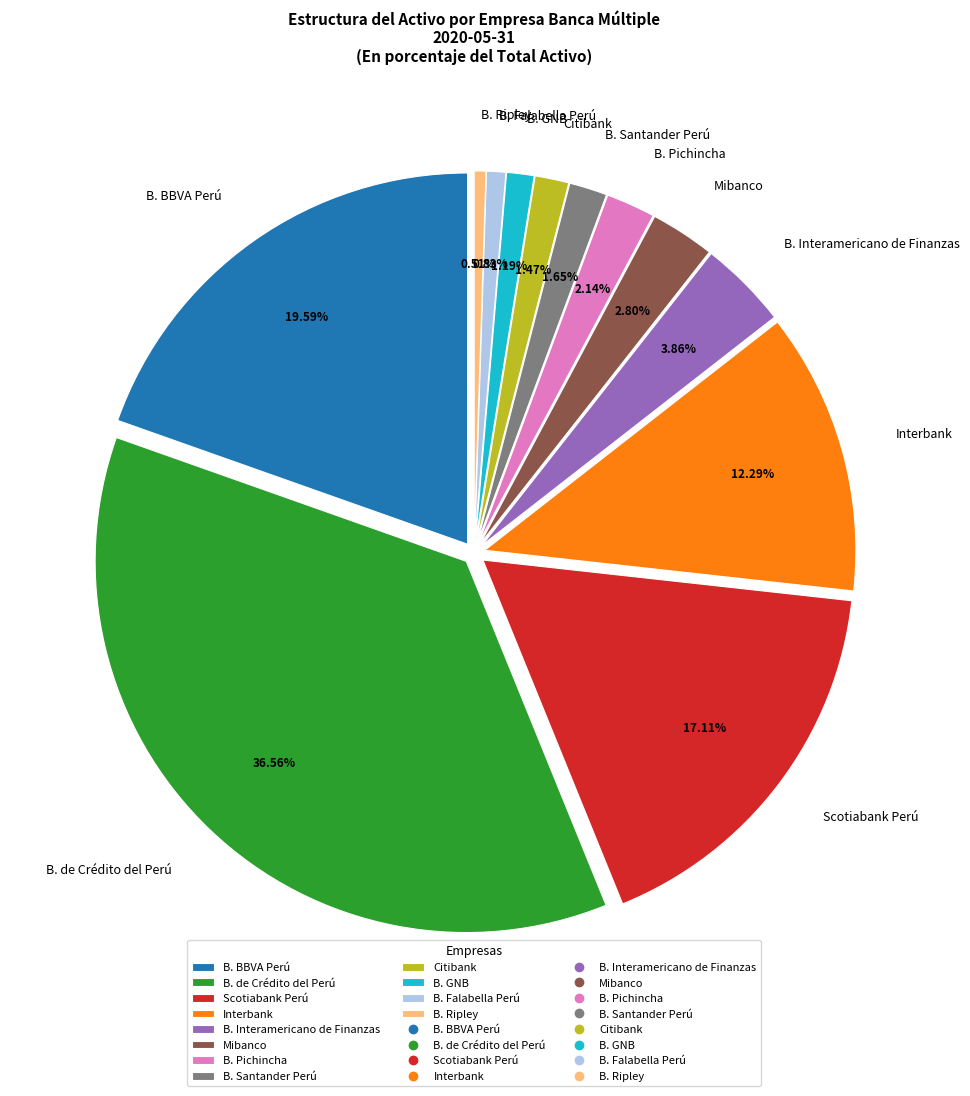

Is there a majority slice in this chart?

No